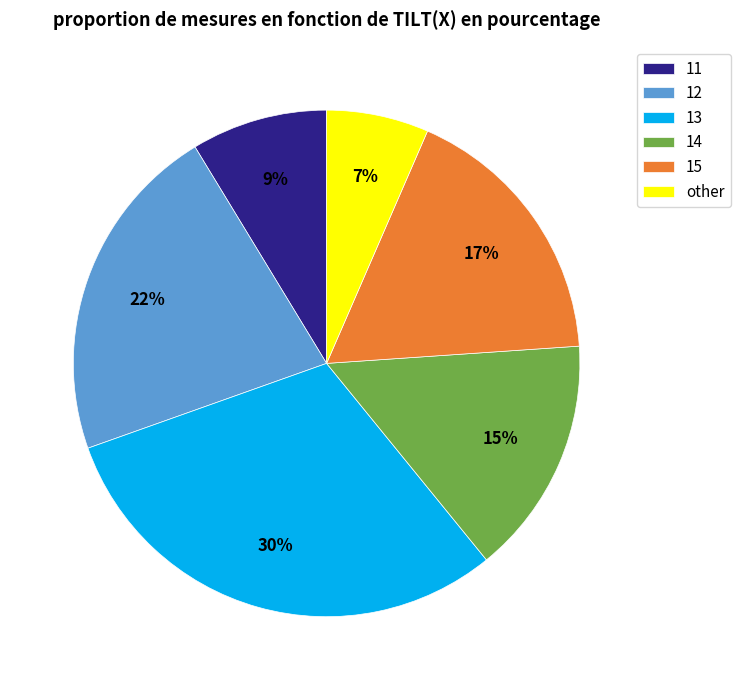

How many segments does this pie chart have?

6